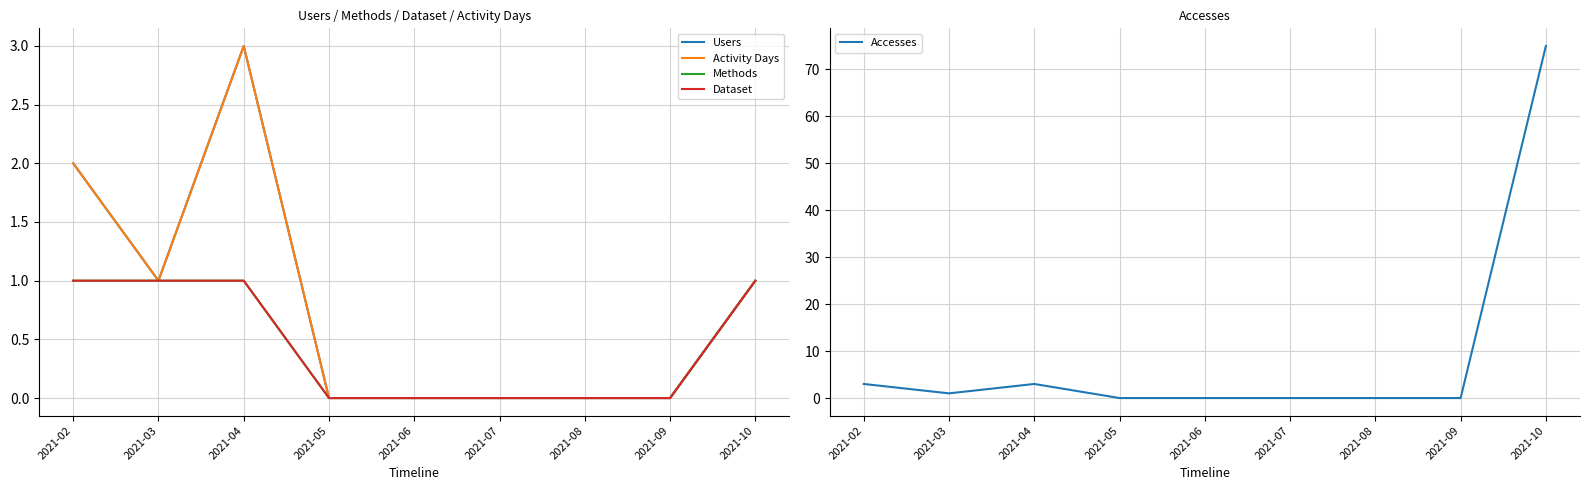

Is the value of Accesses at 2021-09 greater than the value of Methods at 2021-09?

No